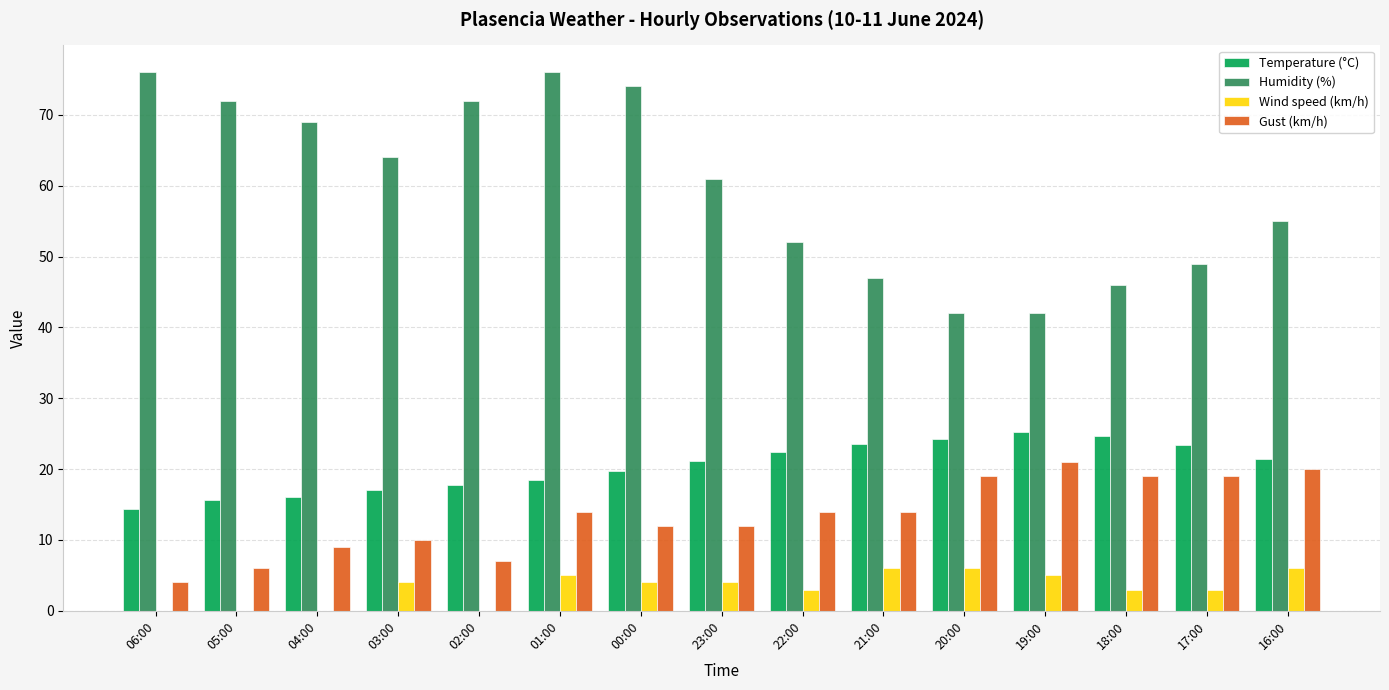

The value of Humidity (%) at 23:00 is 61.0. True or false?

True